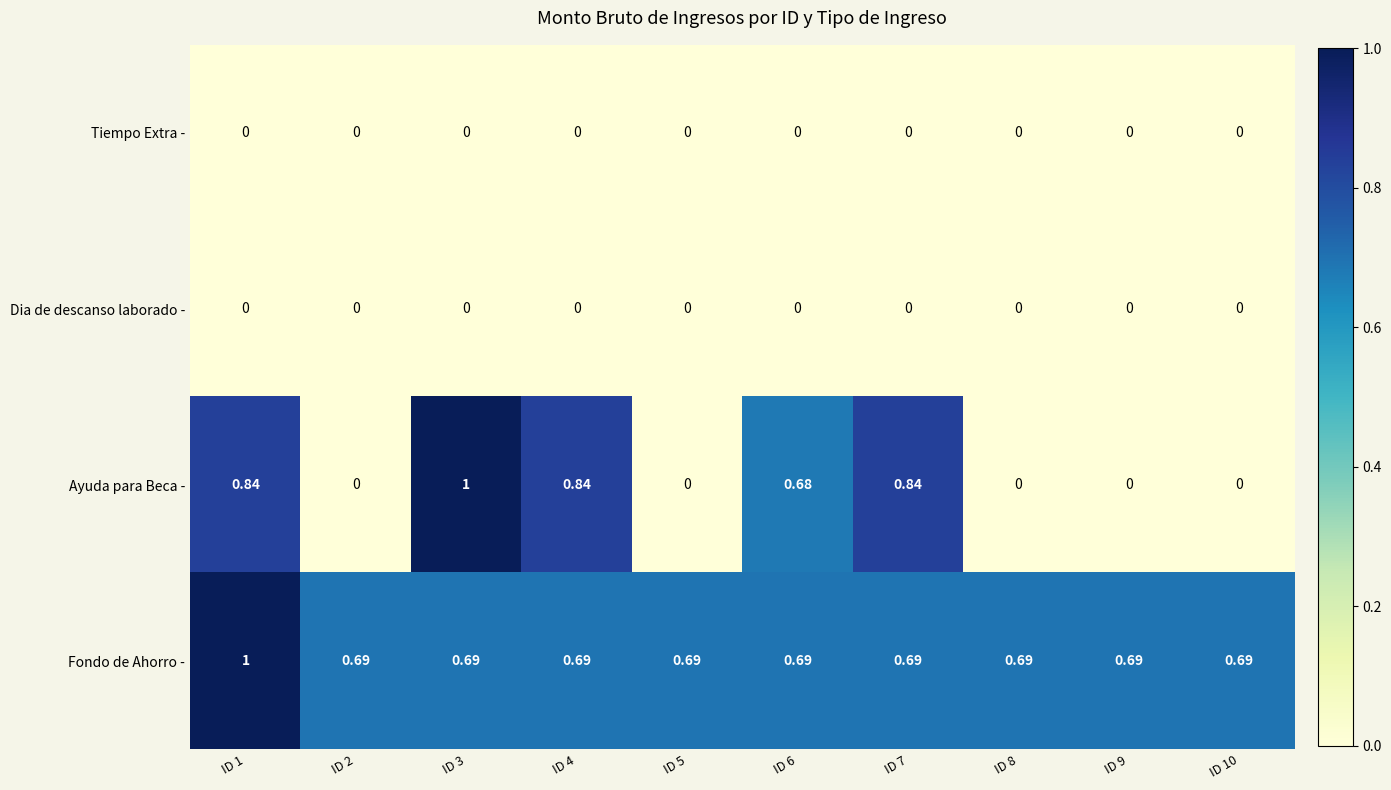

Which series has the largest range (max minus min)?

Ayuda para Beca -